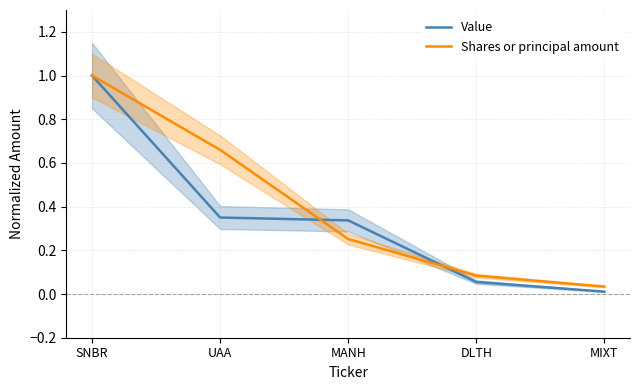

Reading right to left, what are all the values shown in this chart?

Value: MIXT=0.0	DLTH=0.1	MANH=0.3	UAA=0.4	SNBR=1.0
Shares or principal amount: MIXT=0.0	DLTH=0.1	MANH=0.3	UAA=0.7	SNBR=1.0